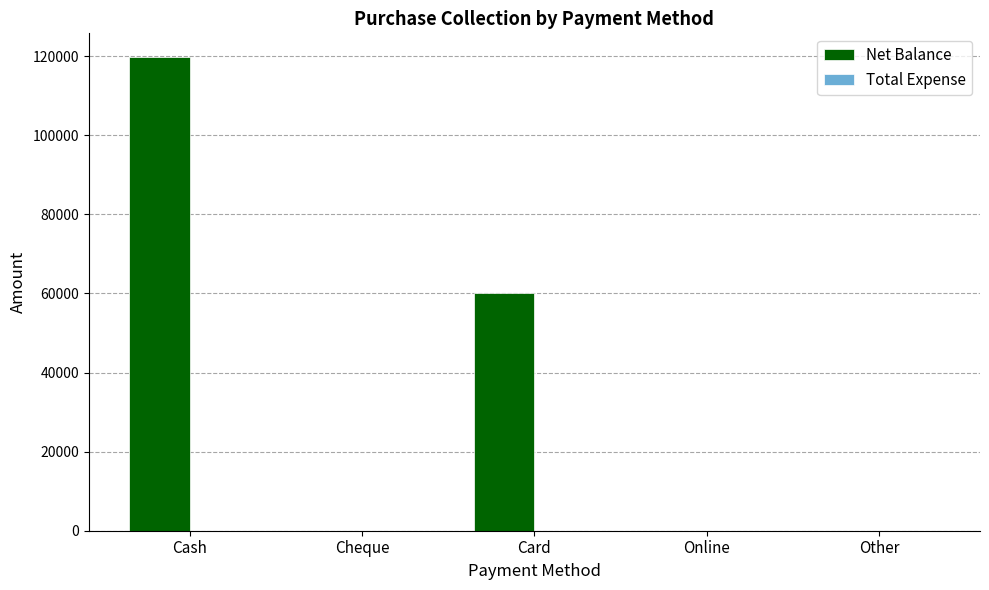

Which label corresponds to the largest value in the chart?

Cash